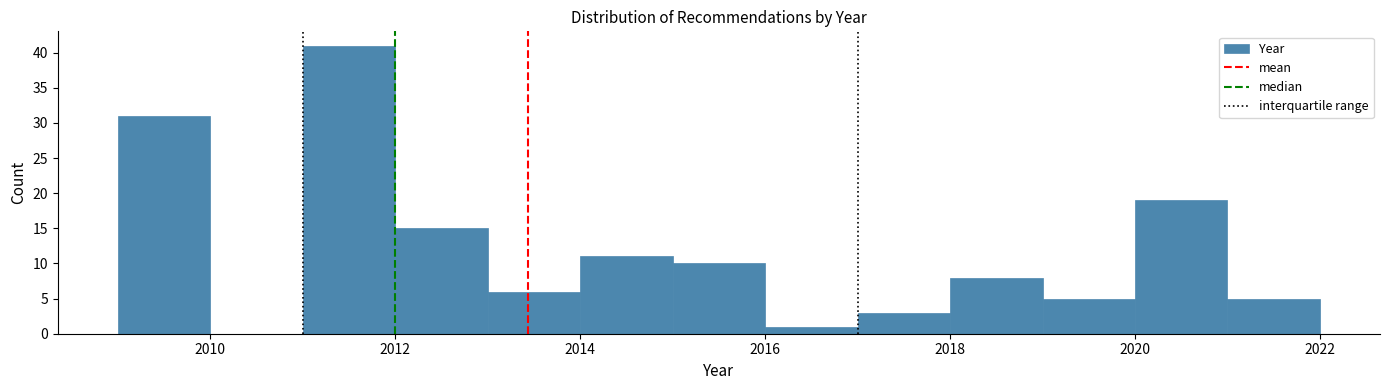

Reading left to right, transcribe this chart: for each bar, give the range it covers on the x-axis and its height. The values are not printed on the chart, so give them approximately, as read against the axis.

2009 to 2010: 31
2010 to 2011: 0
2011 to 2012: 41
2012 to 2013: 15
2013 to 2014: 6
2014 to 2015: 11
2015 to 2016: 10
2016 to 2017: 1
2017 to 2018: 3
2018 to 2019: 8
2019 to 2020: 5
2020 to 2021: 19
2021 to 2022: 5